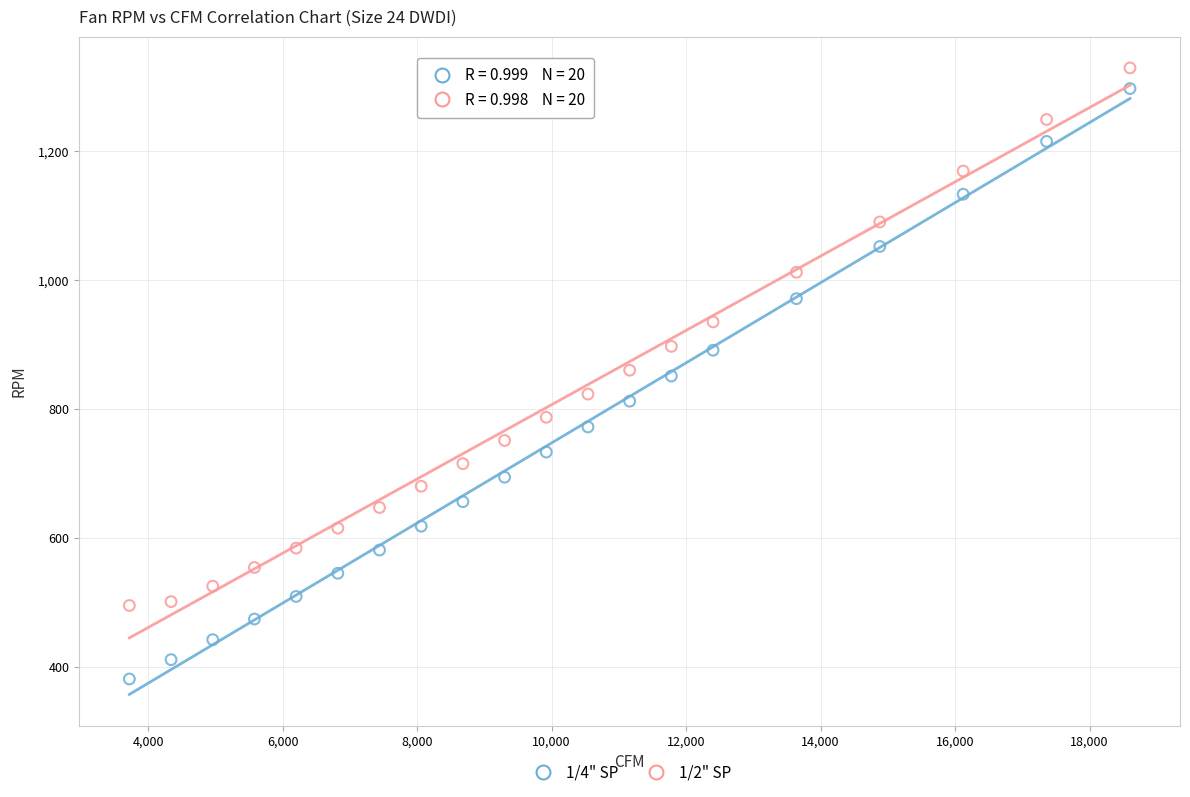

Which series contains the lowest Y value?

1/4" SP